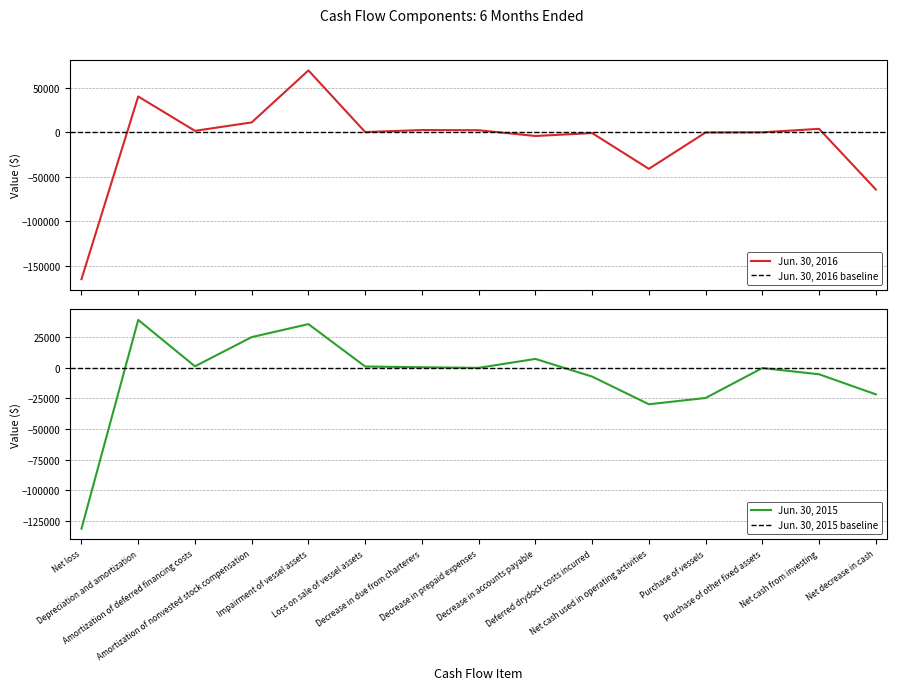

How many values in Jun. 30, 2016 are below zero?

7